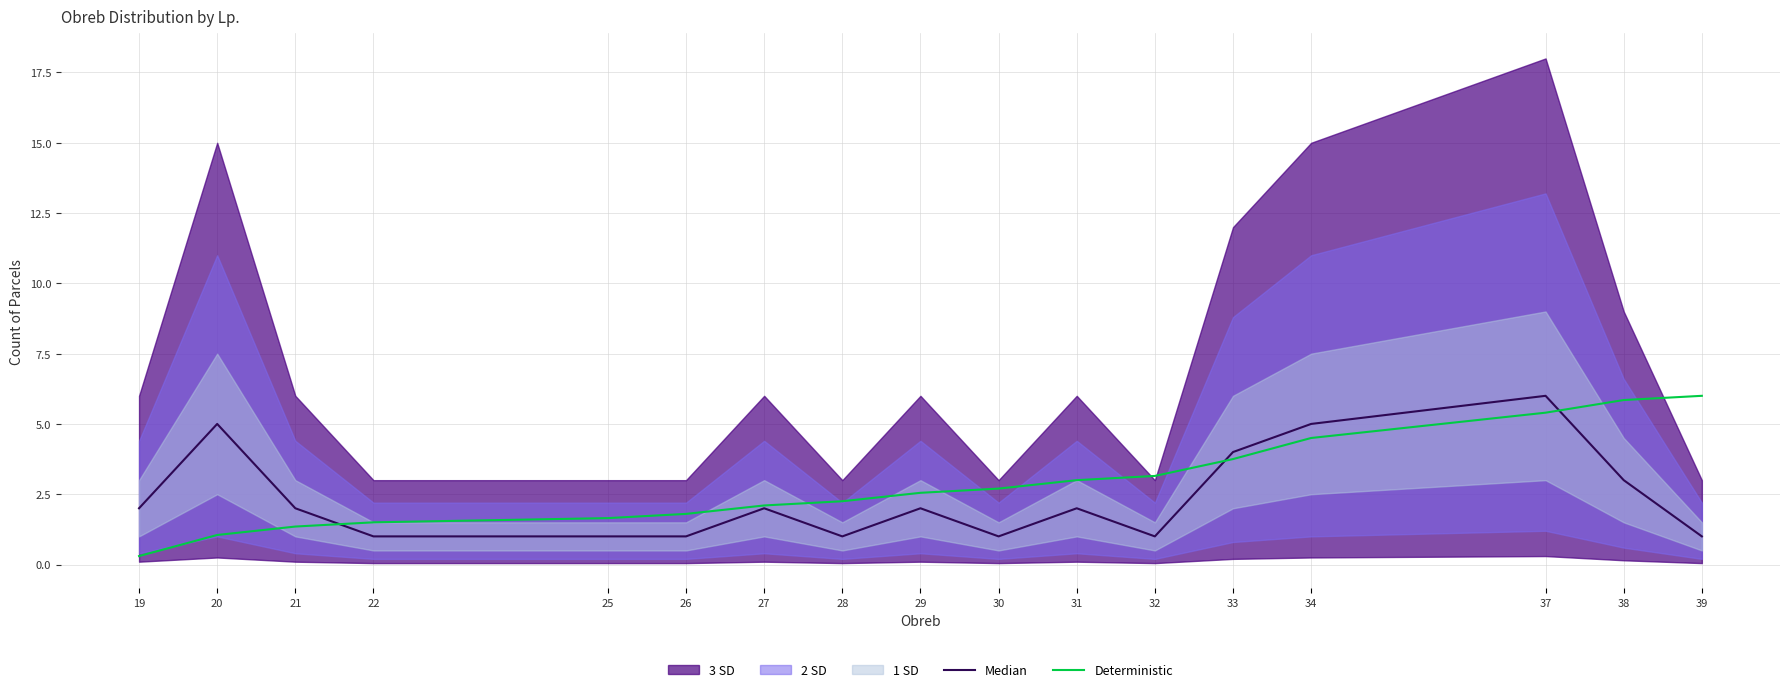

Does the chart have visible grid lines?

Yes